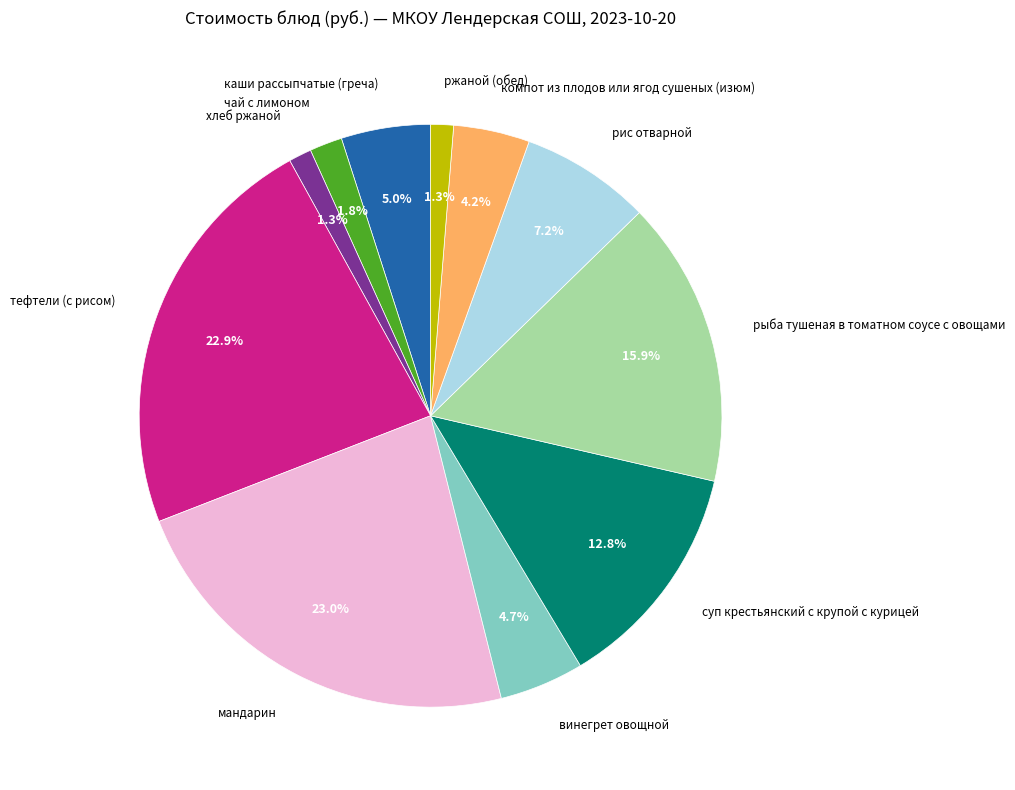

The рис отварной slice represents 7% of the pie. True or false?

True